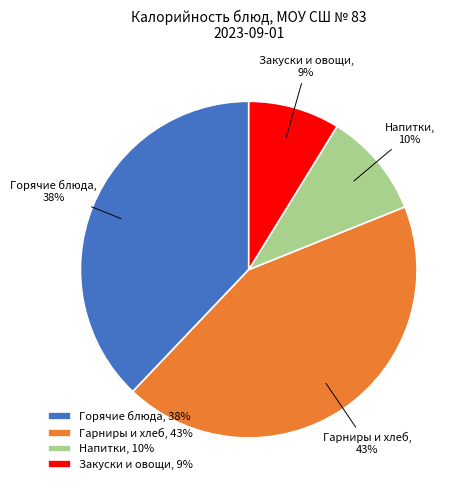

Does Гарниры и хлеб represent more than half of the total?

No